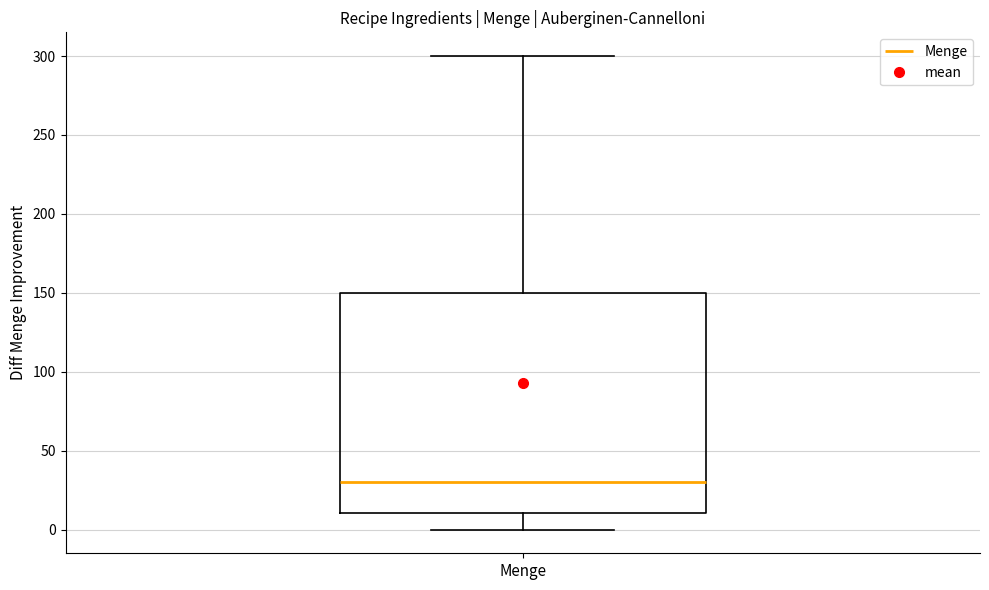

Read this box plot against the y-axis: the position of the median line, the range covered by the box, and the ends of both whiskers. The values are not printed on the chart, so give them approximately, as read against the axis.

median 30, box 10 to 150, whiskers 0 to 300